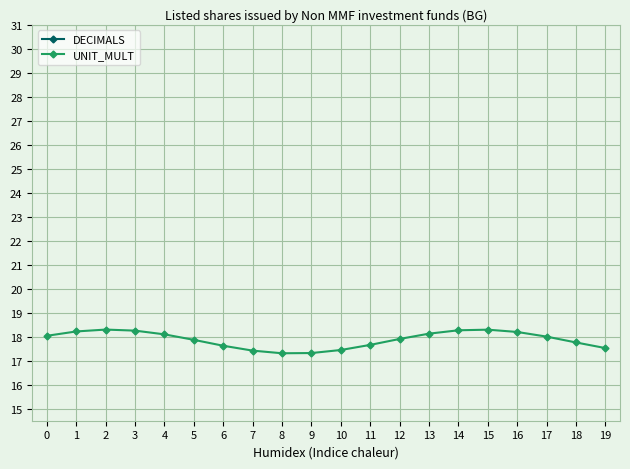

Which series has the largest total across all categories?

UNIT_MULT